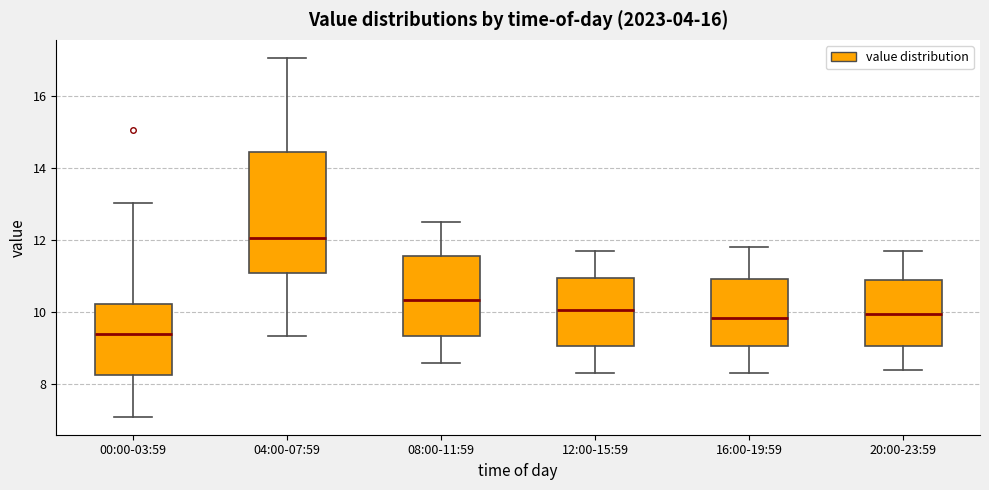

Which box is the tallest, from its lower edge to its upper edge?

04:00-07:59